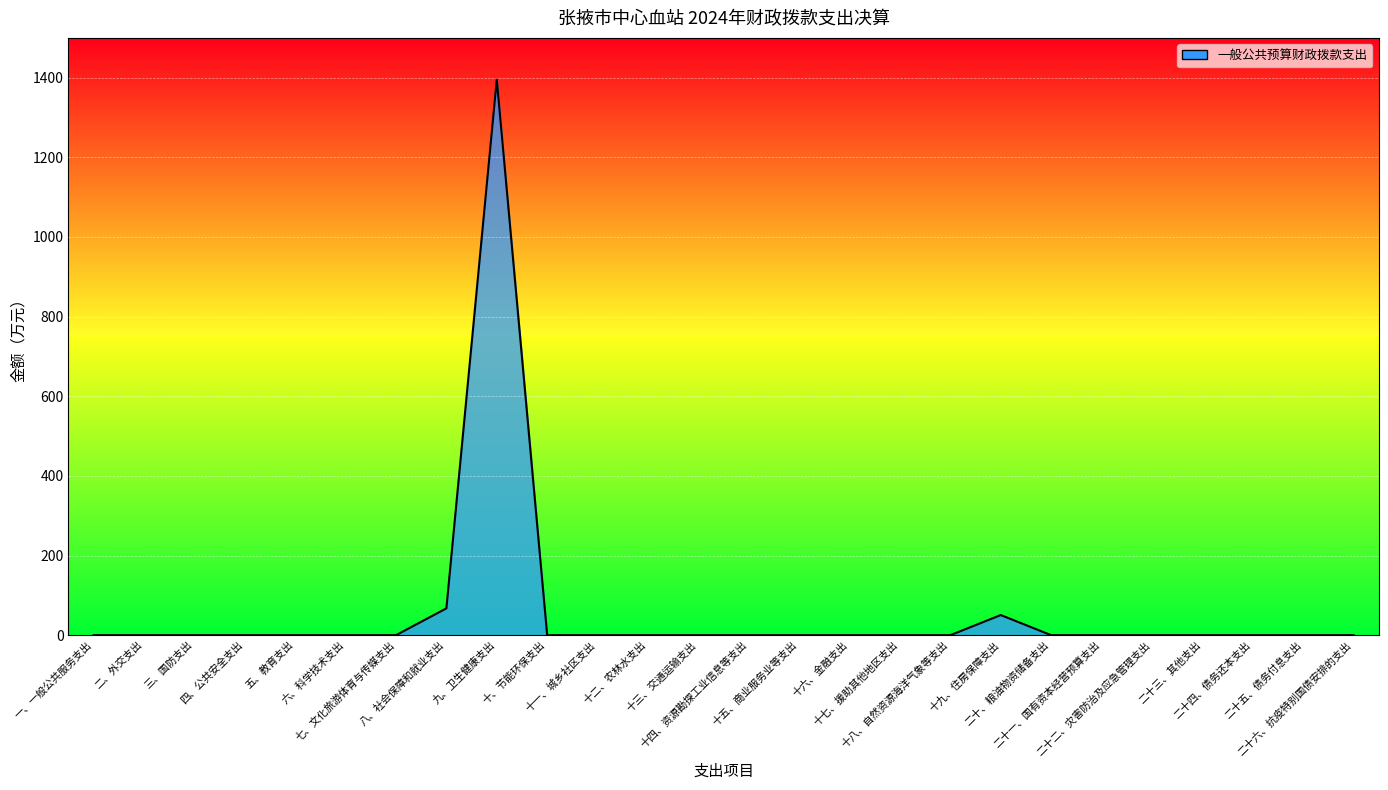

What is the difference between the maximum and minimum values?

1395.2